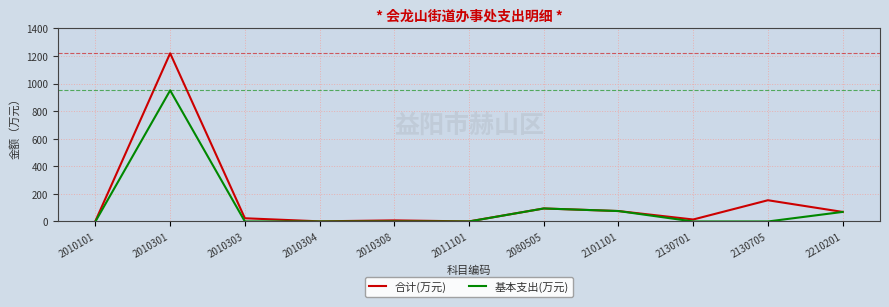

What is the greatest value displayed?

1219.8